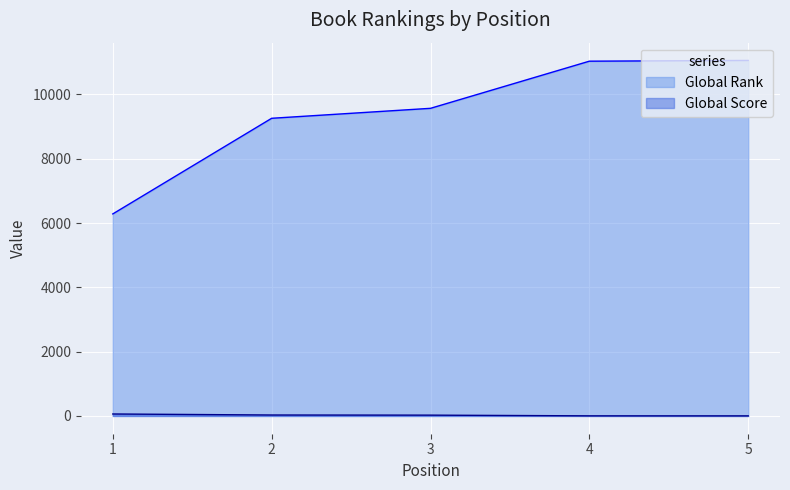

True or false: Global Rank has a value of 14552 at 4.

False